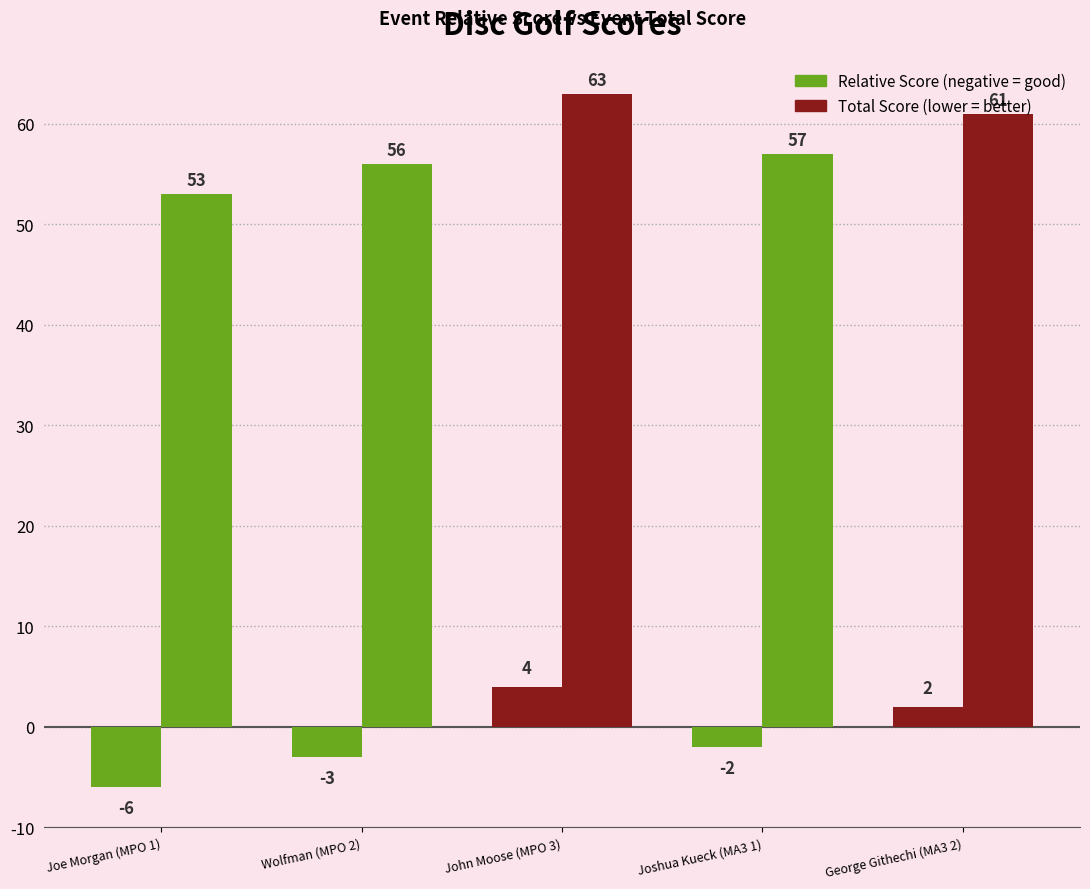

What is the label of the 2nd bar from the left?

Wolfman (MPO 2)